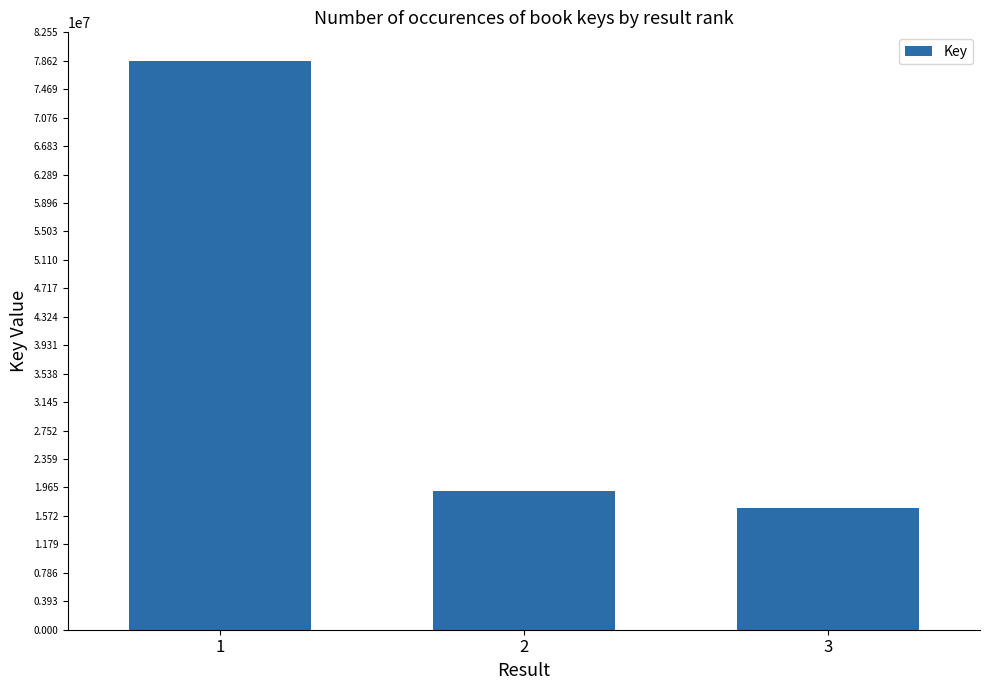

The chart shows a value of 19190473 at 2. True or false?

True